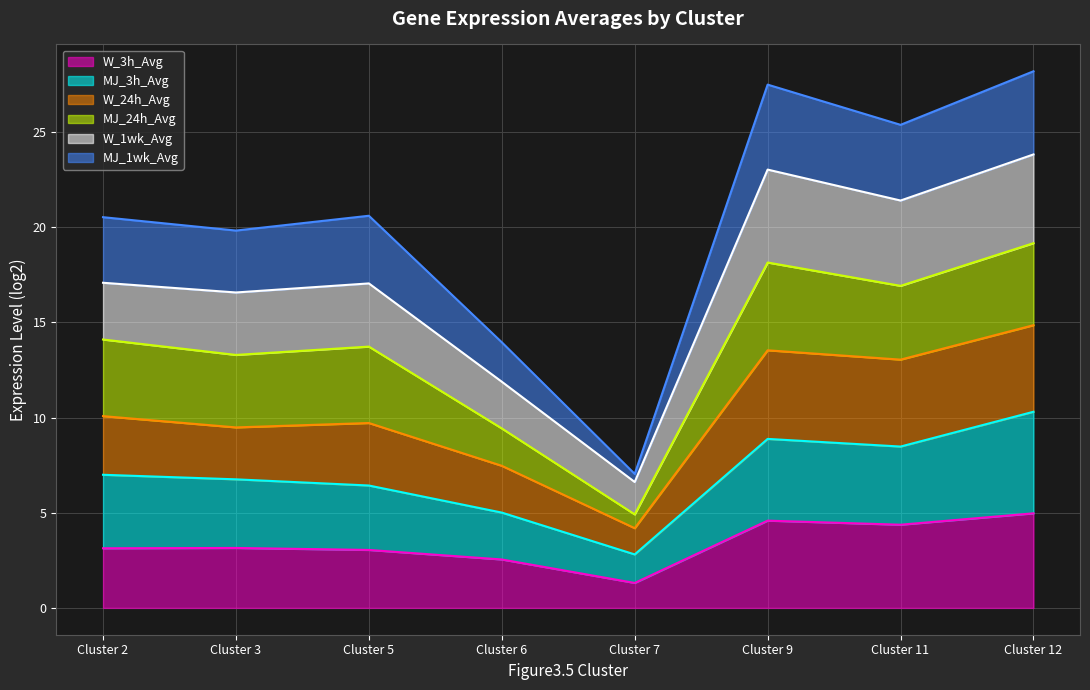

What is the maximum value for W_3h_Avg?

5.0